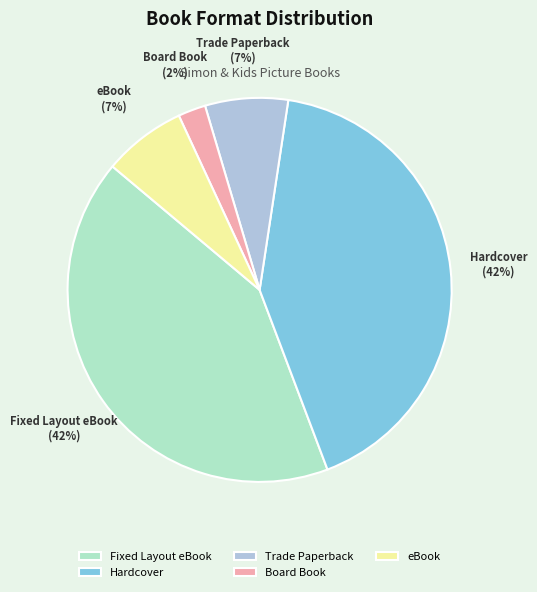

Is Board Book the majority of the pie?

No